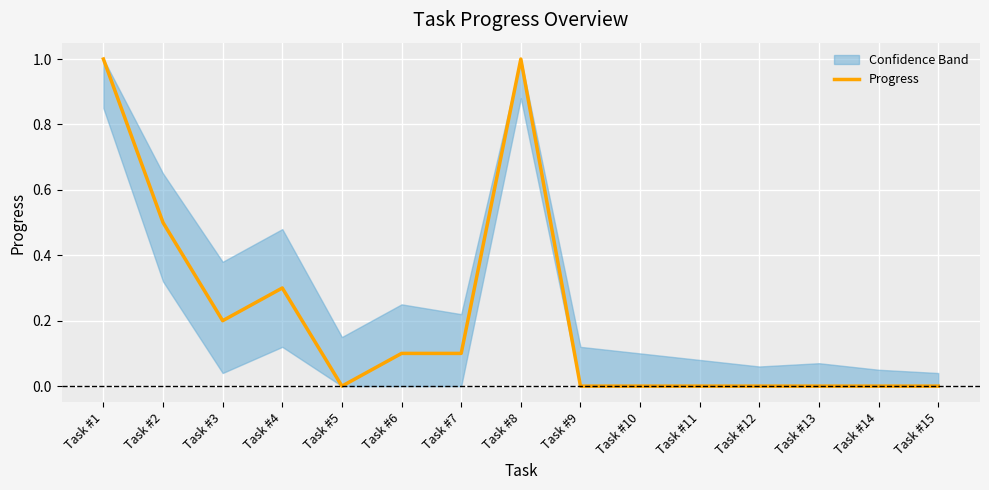

What is the sum of all values?

3.2